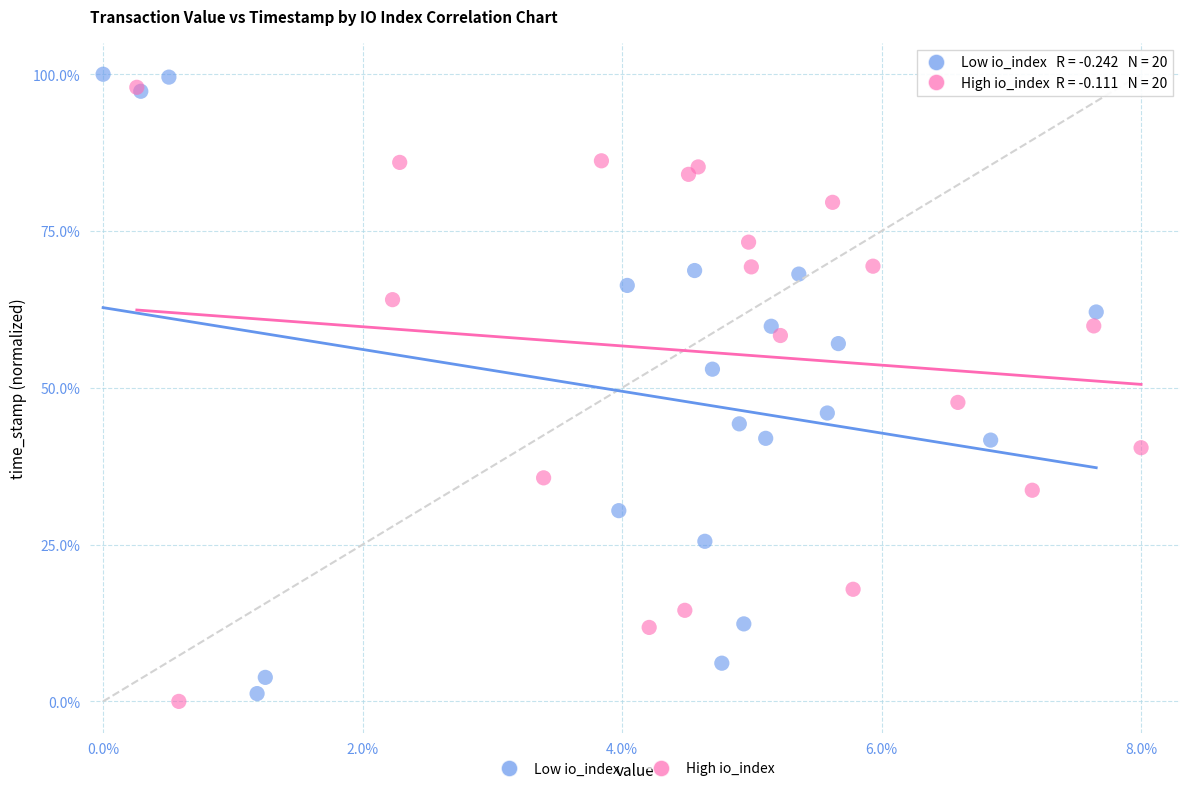

What are all the series names shown in the legend?

Low io_index, High io_index